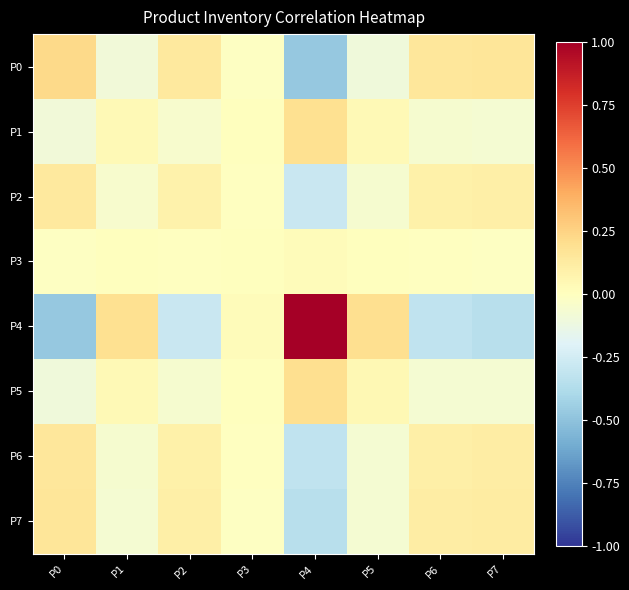

At how many categories does at least one series exceed 0?

8